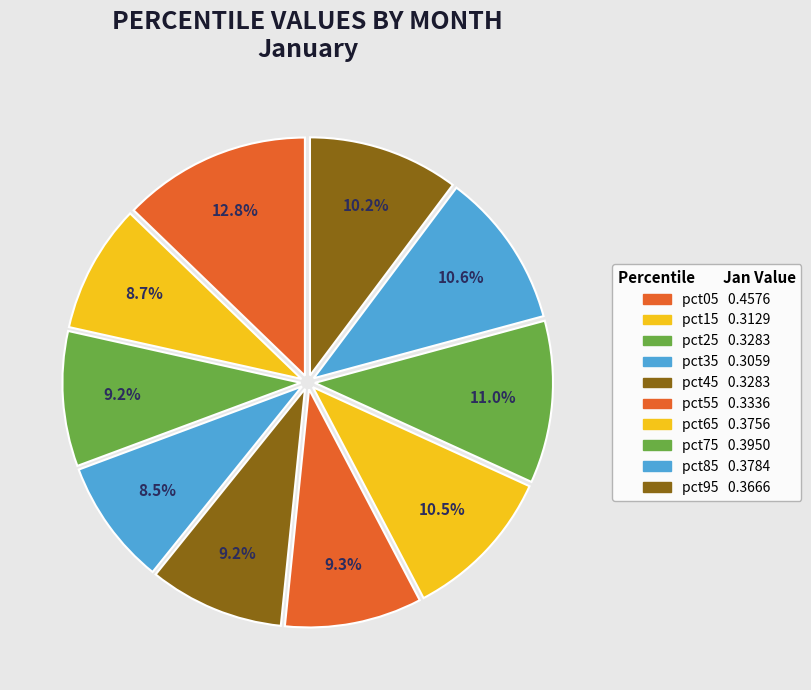

Count the number of slices in the pie.

10